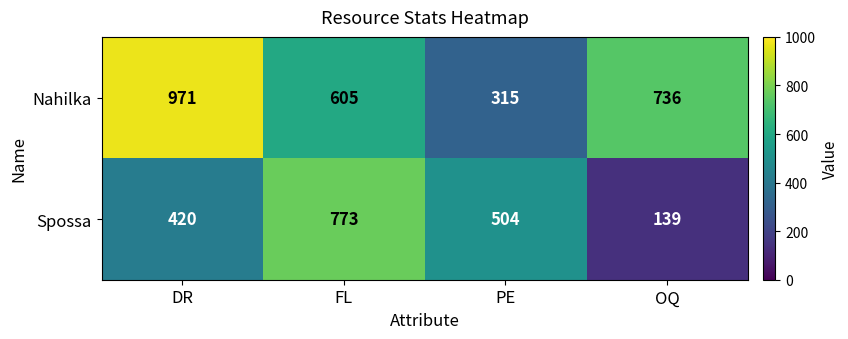

At which label is Nahilka closest to 643?

FL